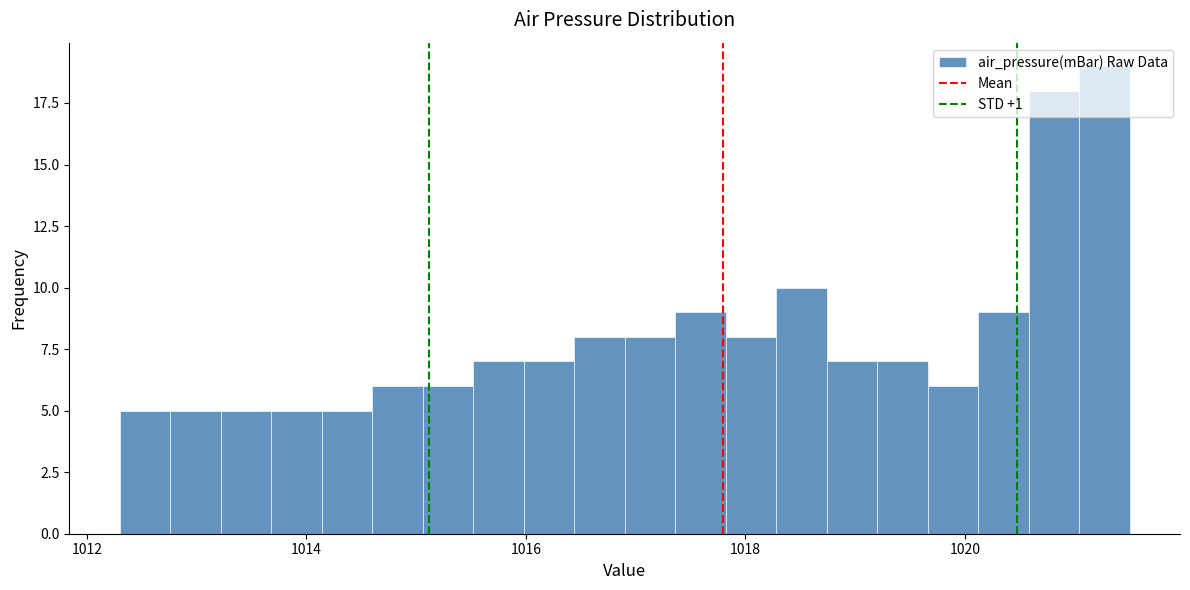

Around what value on the x-axis is the tallest bar? Give the approximate position of its centre, as read against the axis.

1021.2